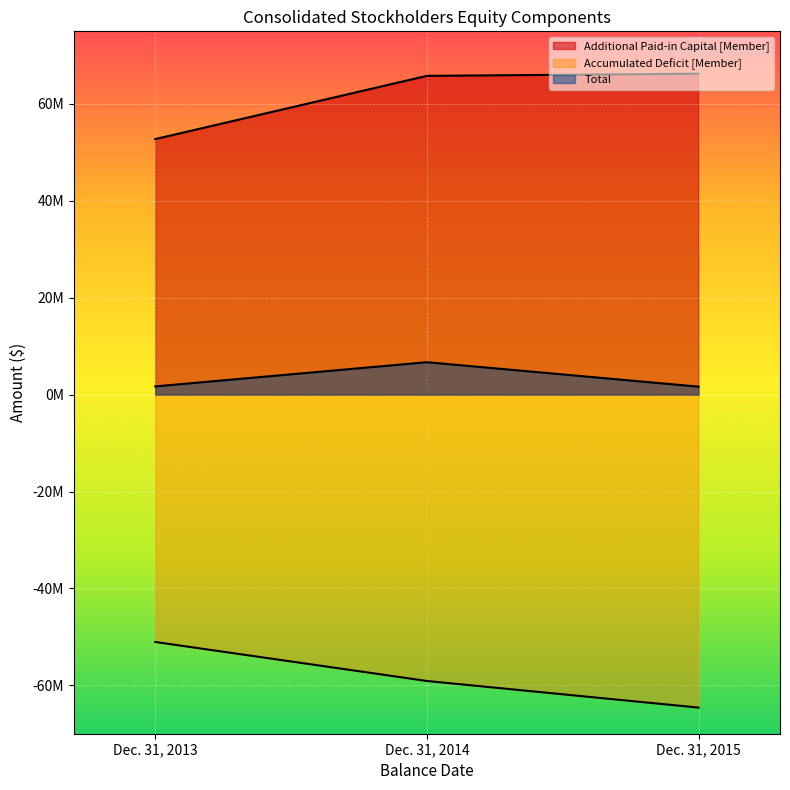

Is the value of Additional Paid-in Capital [Member] at Dec. 31, 2014 greater than the value of Accumulated Deficit [Member] at Dec. 31, 2014?

Yes